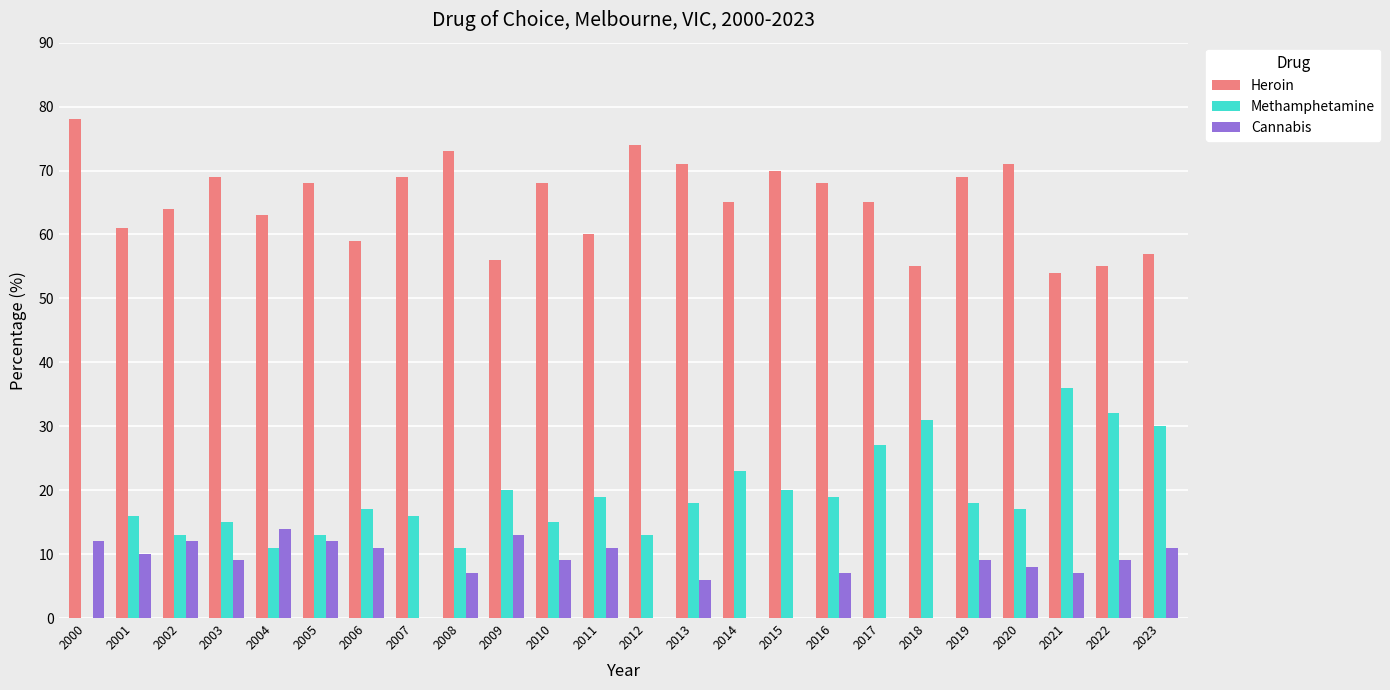

What is the approximate value of Cannabis at 2022?

9